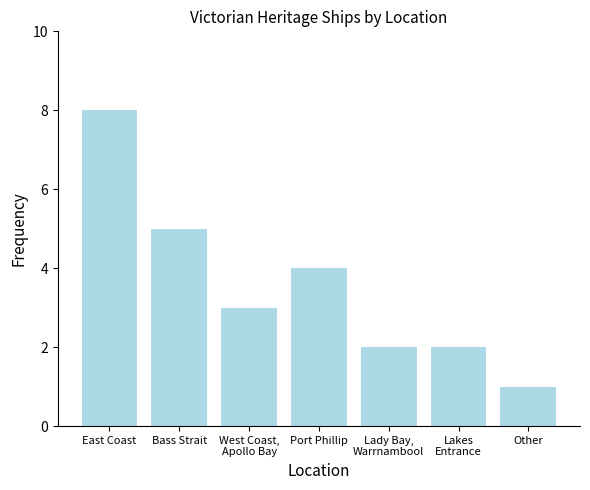

What is the label of the 1st bar from the right?

Other